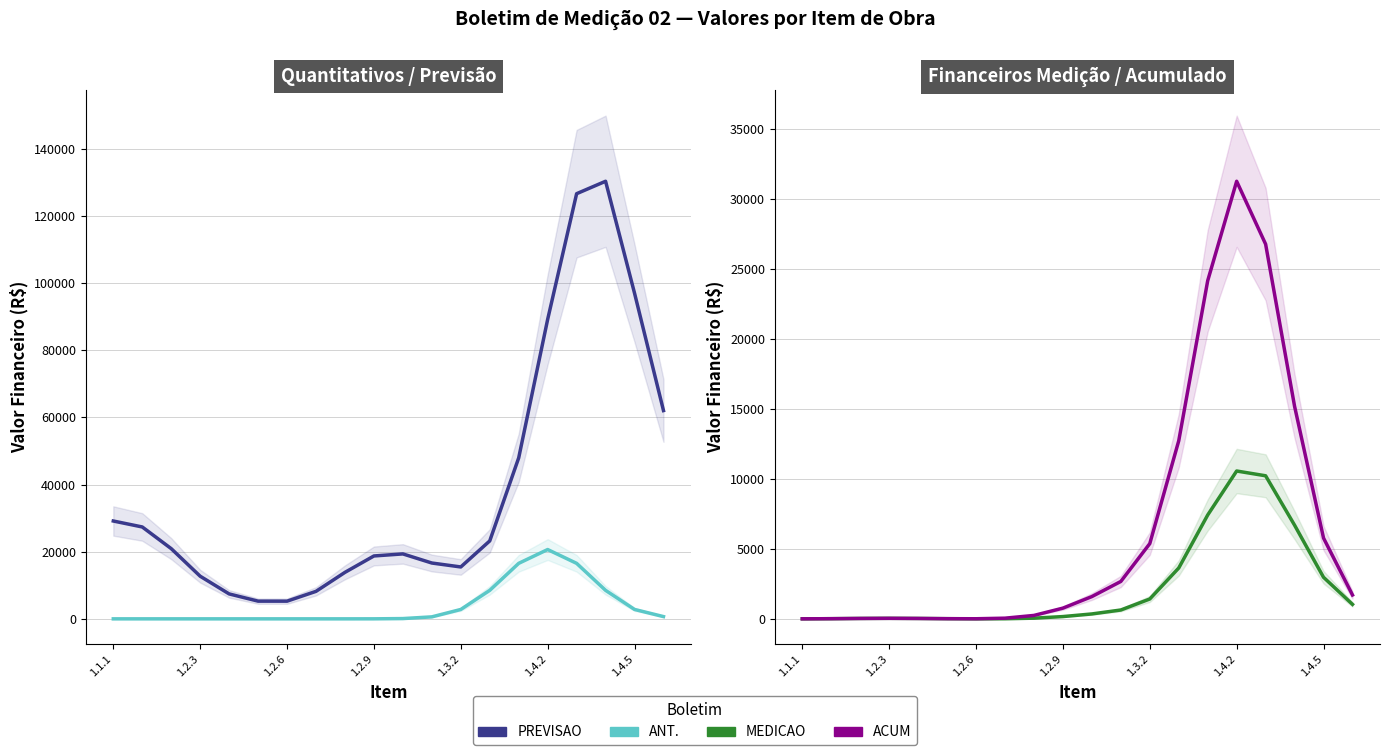

True or false: ACUM and ANT. intersect in this chart.

False